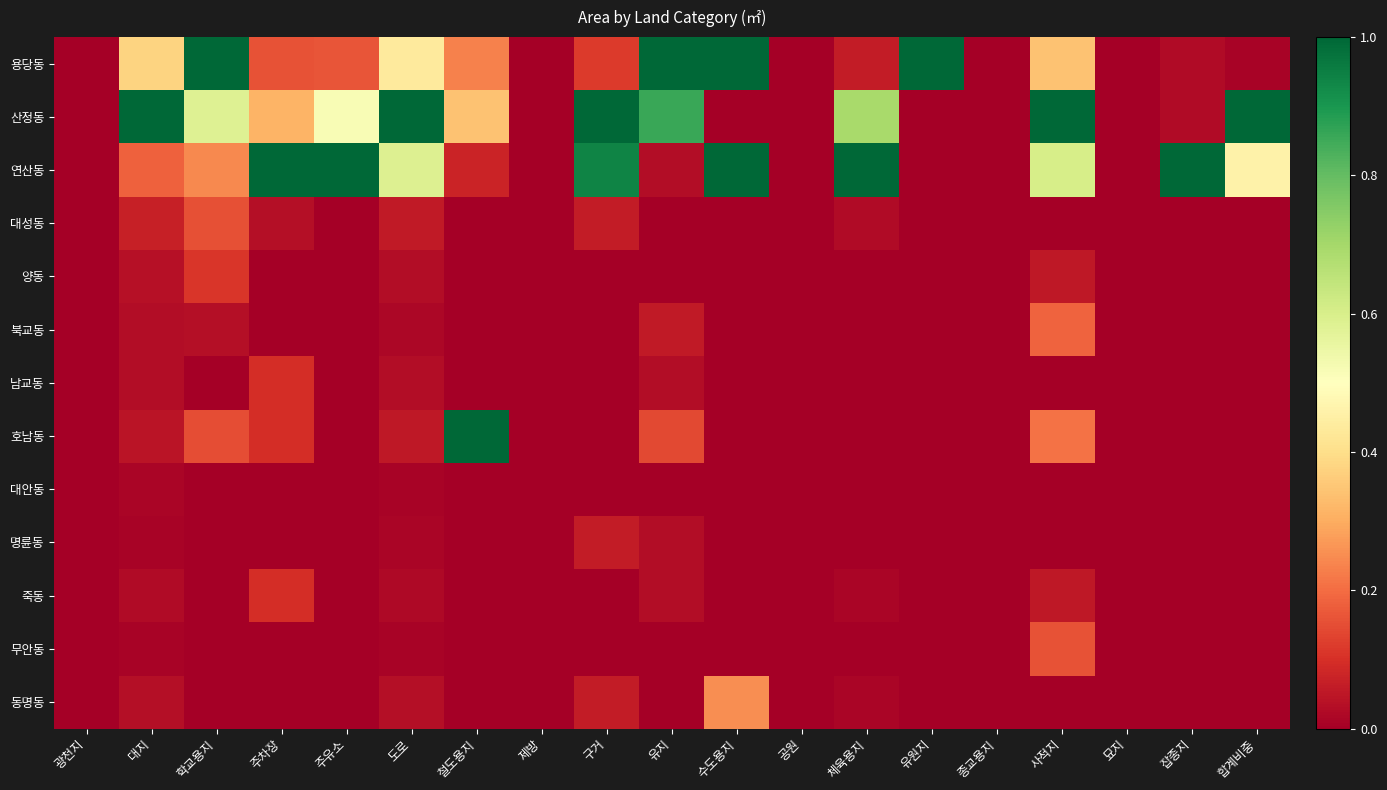

Is it true that 명륜동 equals -0.0 at 묘지?

False